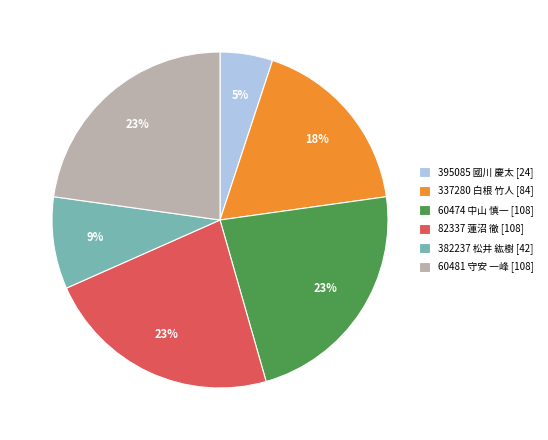

What percentage is the 60481 守安 一峰 [108] slice, to the nearest percent?

23%